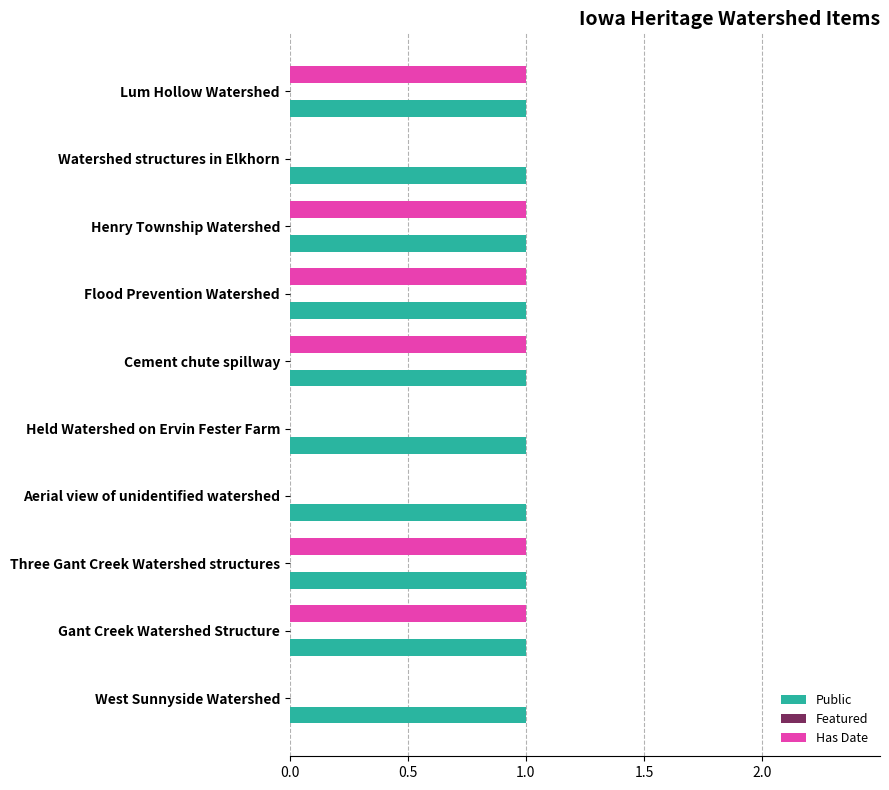

Which series has the largest total across all categories?

Public